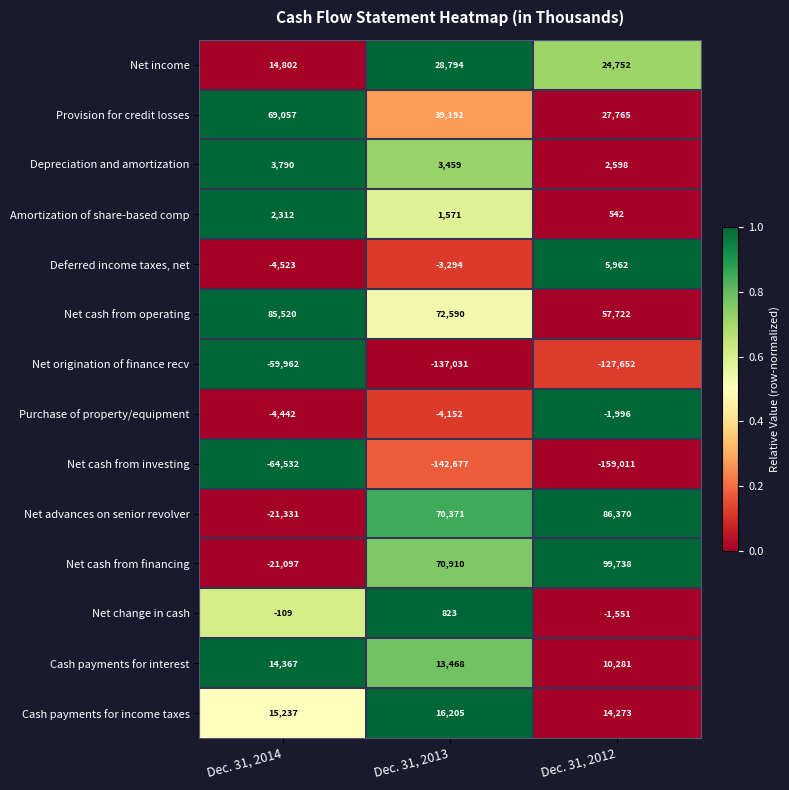

Which label corresponds to the smallest value in the chart?

Dec. 31, 2012